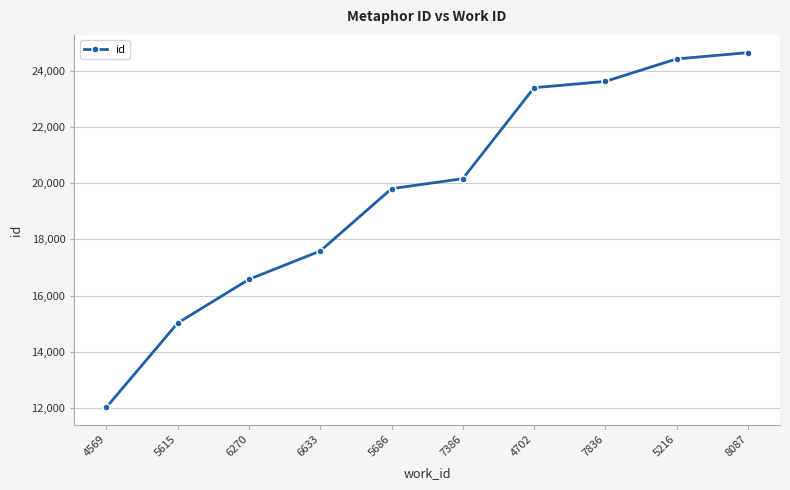

The chart shows a value of 30200 at 6633. True or false?

False